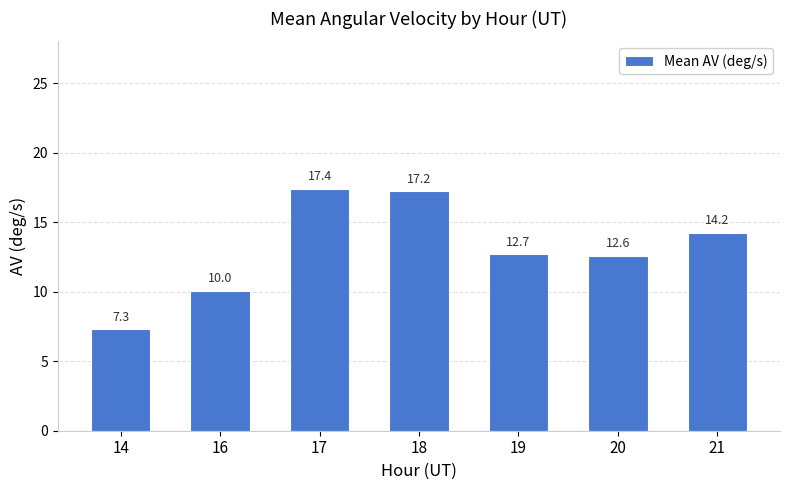

Does the chart contain stacked bars?

No